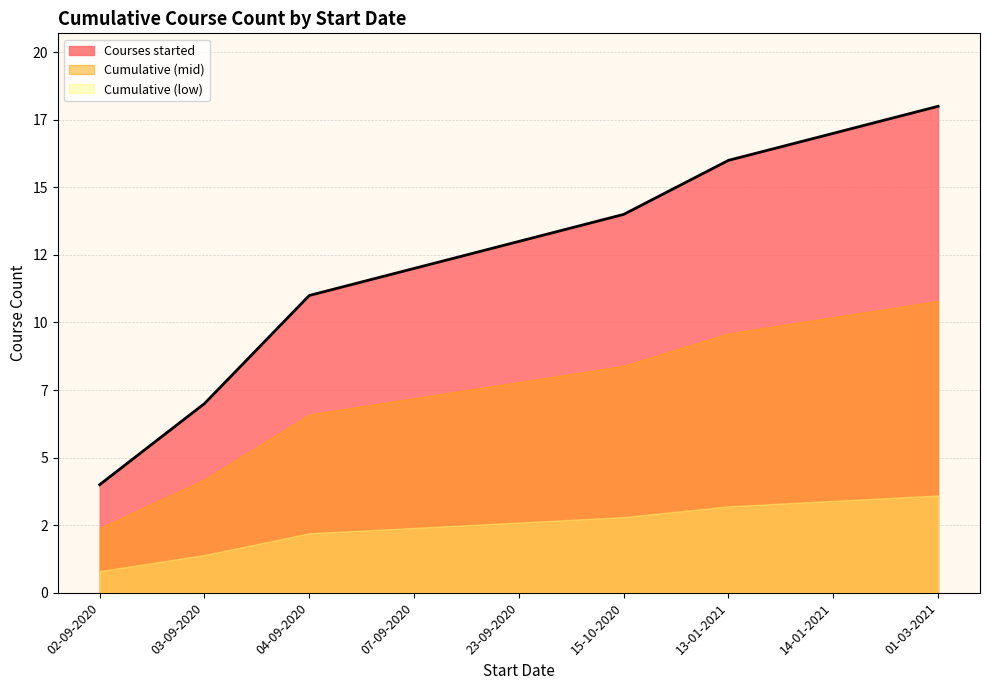

What are all the series names shown in the legend?

Courses started, Cumulative (mid), Cumulative (low)